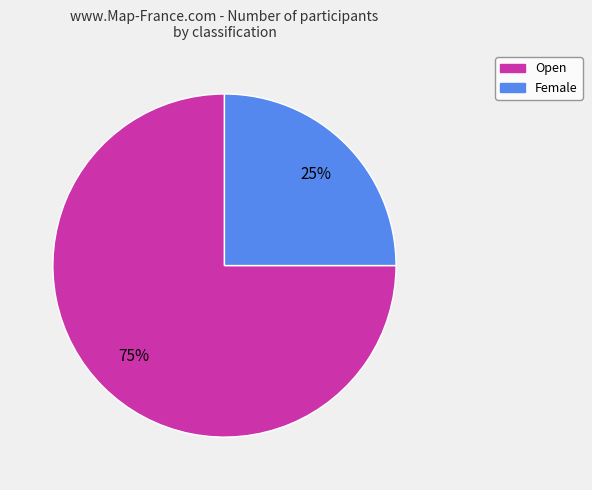

Which slice is the largest?

Open